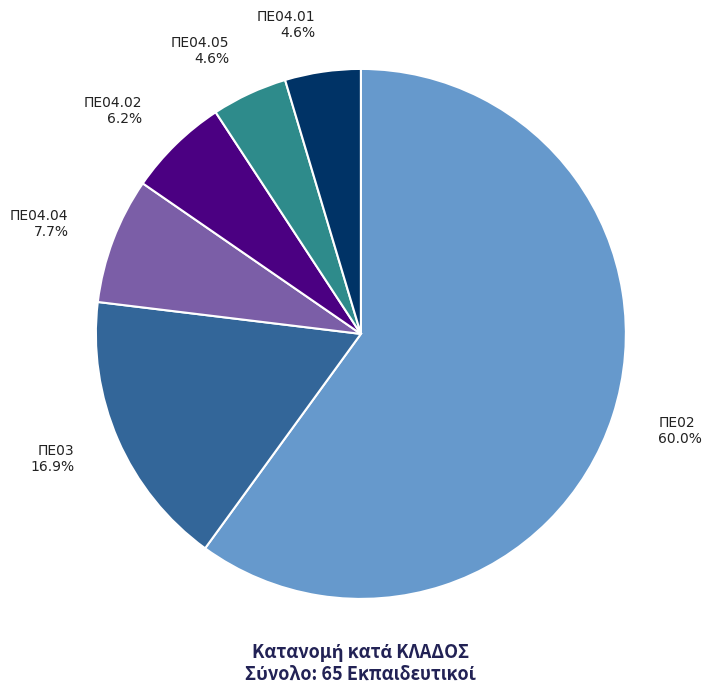

What portion of the pie excludes ΠΕ04.01?

95.4%